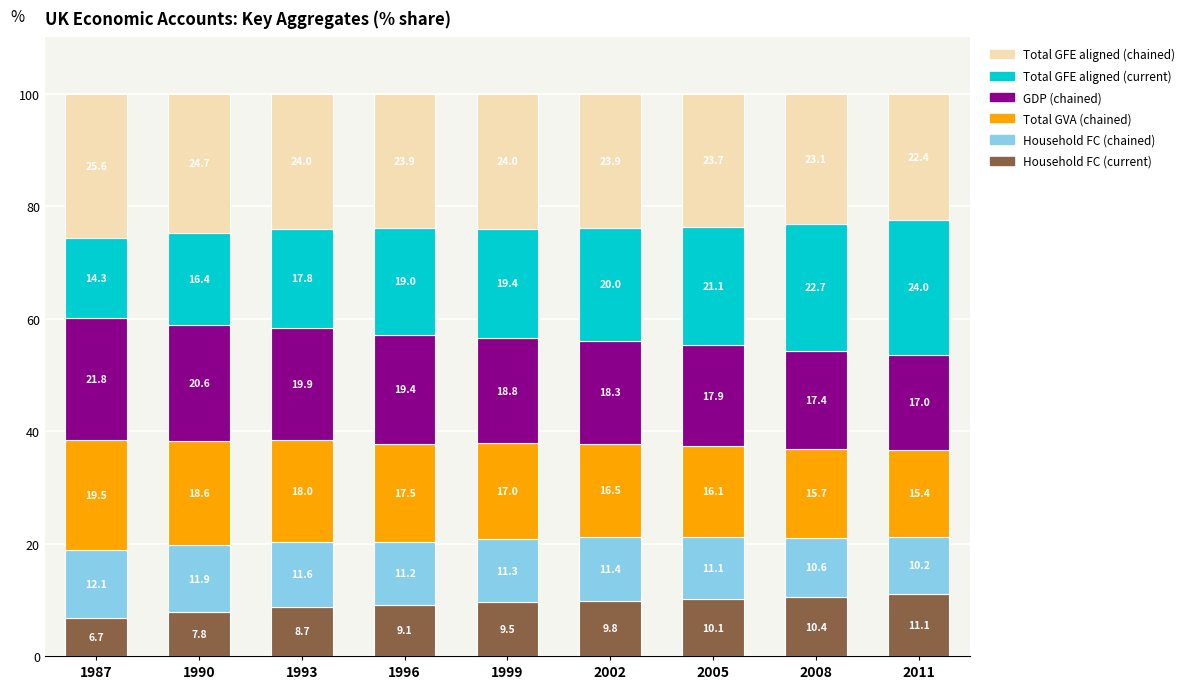

What is the highest value of the Household FC (current) series?

11.1